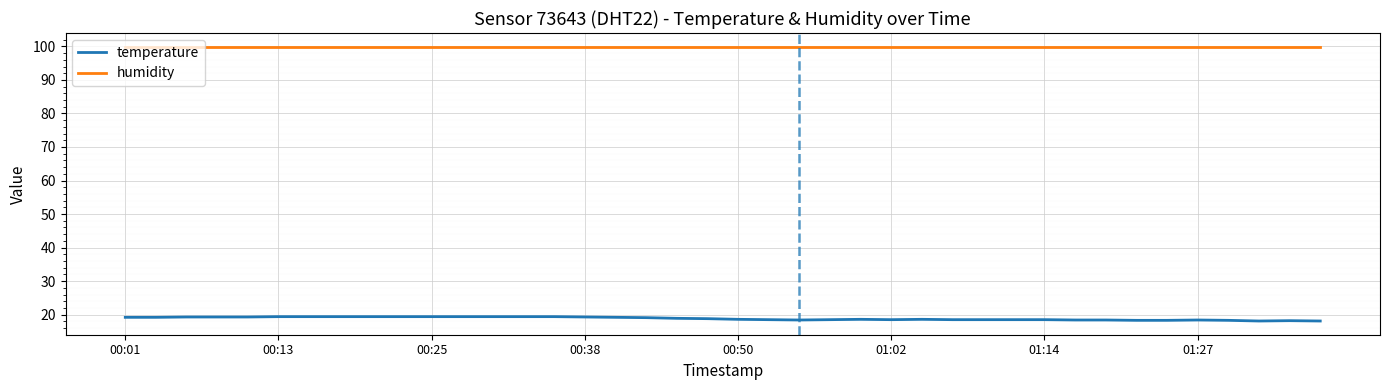

Which series has the widest spread of values?

temperature